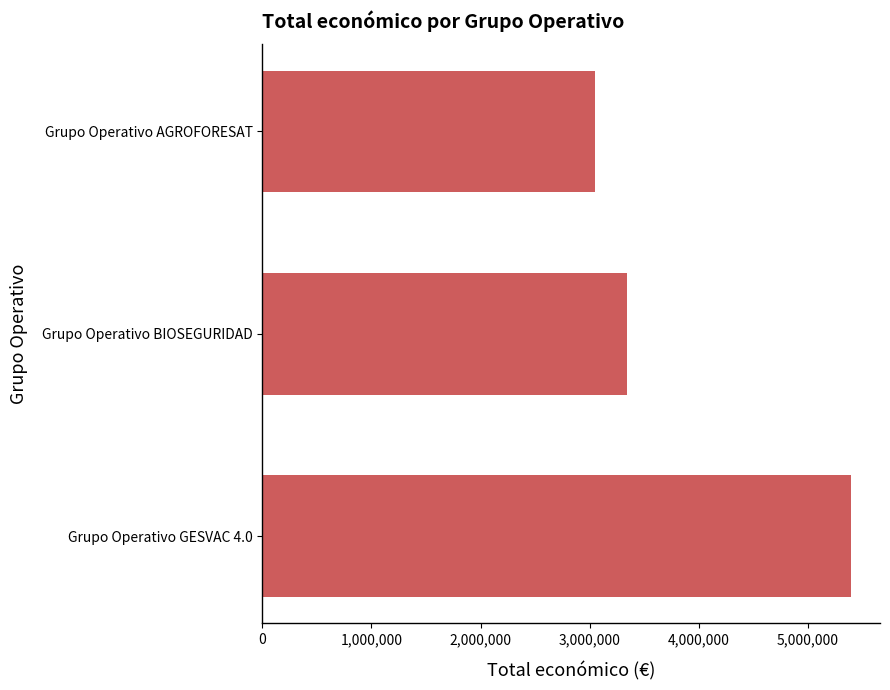

The chart shows a value of 3342252 at Grupo Operativo BIOSEGURIDAD. True or false?

True